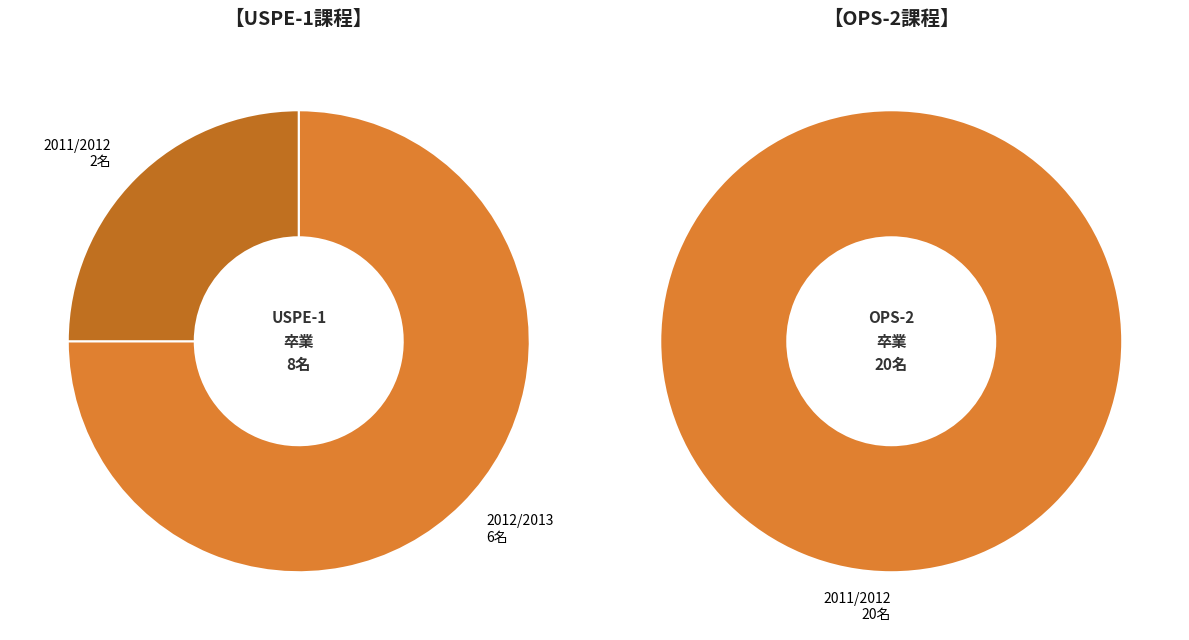

True or false: OPS-2 accounts for 64% of the total.

False